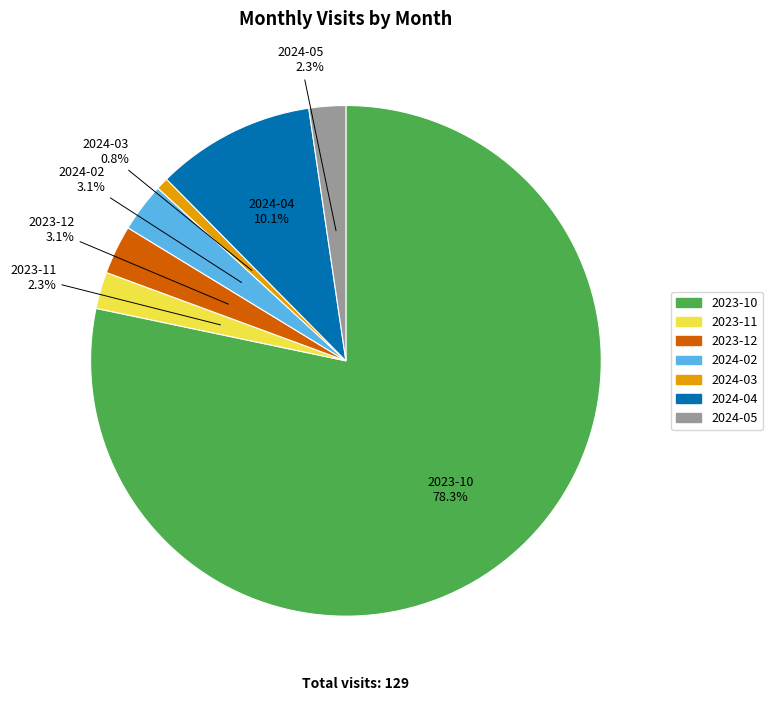

Which category has the biggest portion of the pie?

2023-10